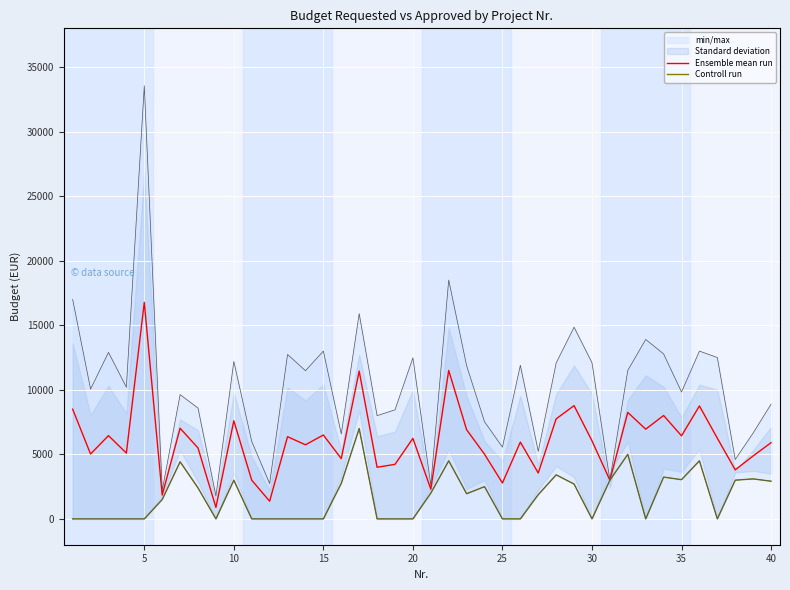

What is the maximum value for Ensemble mean run?

16775.0